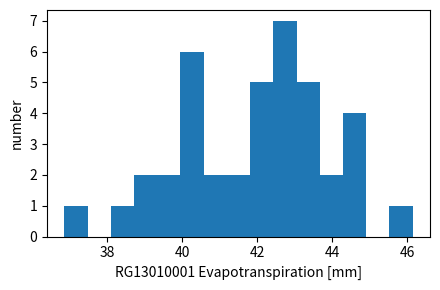

Read against the x-axis, roughly where is the centre of the tallest bar?

42.8